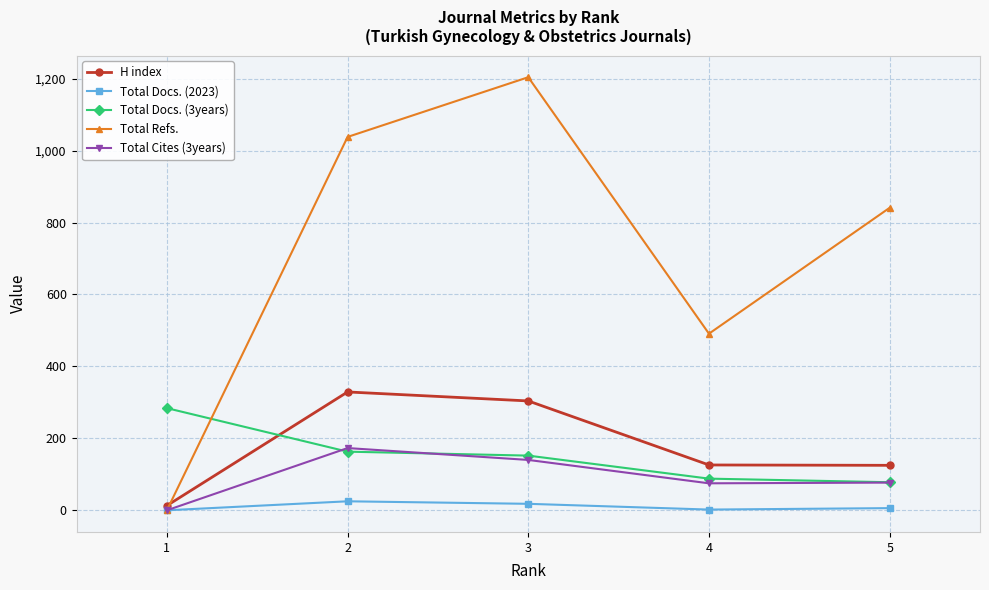

What is the value of the Total Refs. point at the 2nd from the left?

1038